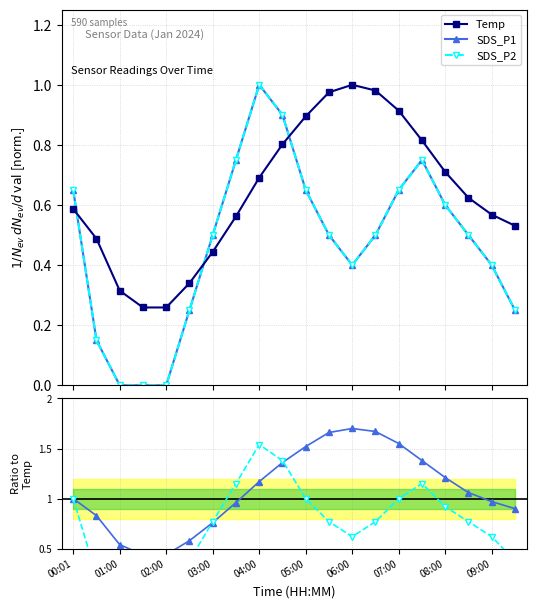

What is the difference between the maximum and minimum values in the SDS_P2 series?

1.0